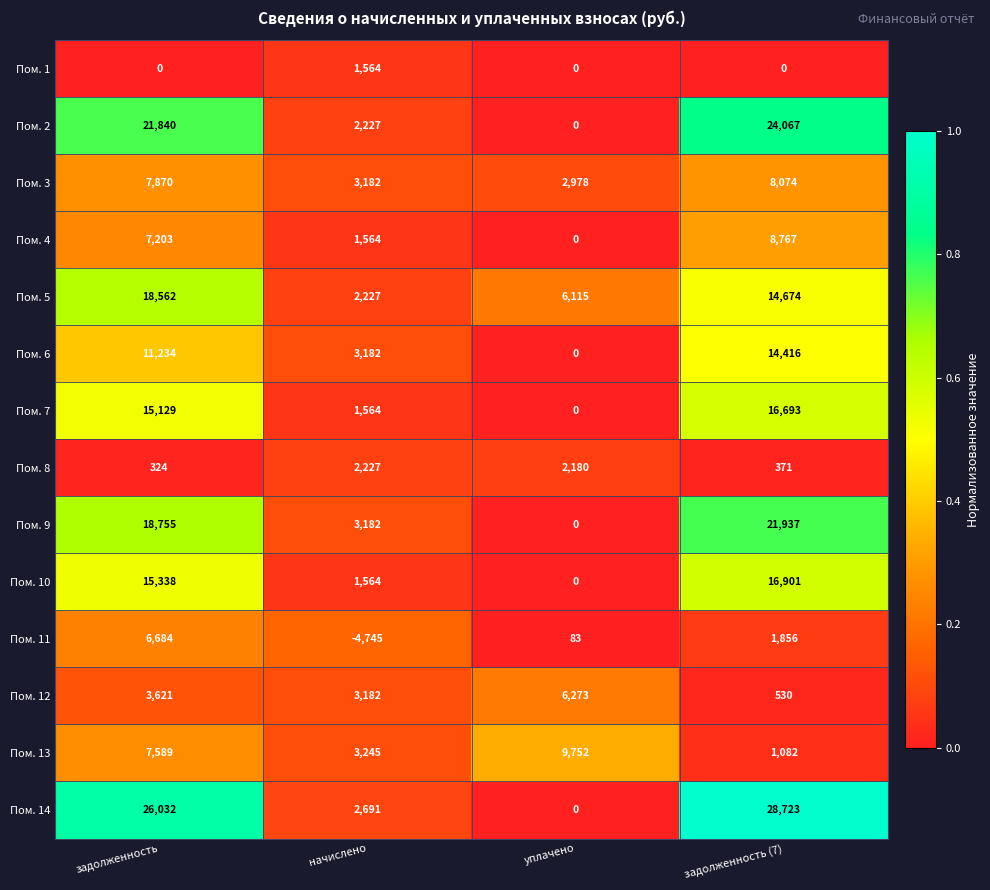

How many Пом. 1 values are between 0 and 1564?

4